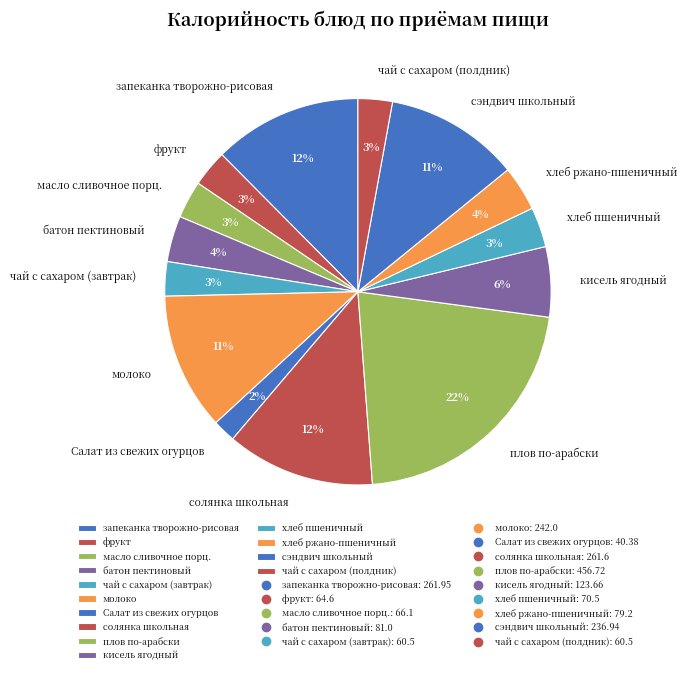

To the nearest percent, what is the average slice percentage?

7%